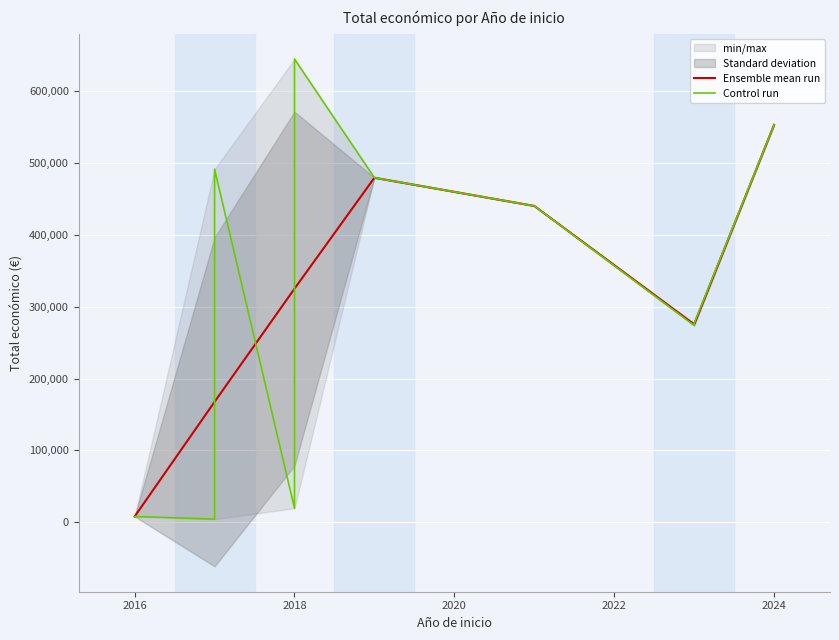

What is the maximum value for Ensemble mean run?

553196.0